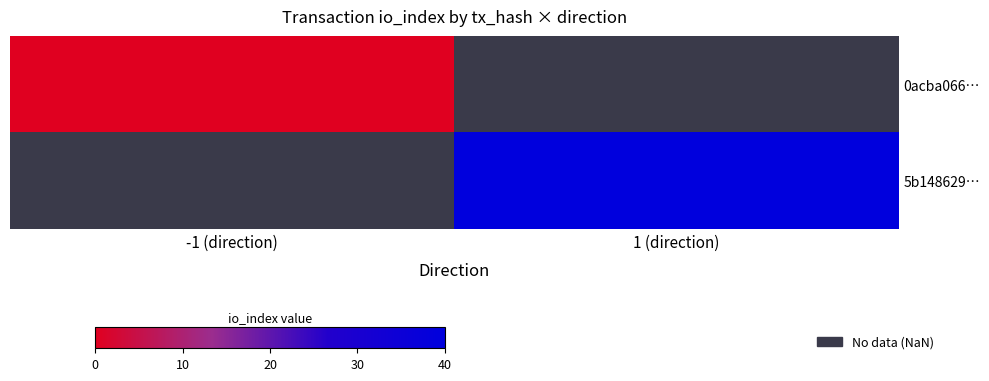

Is it true that 5b148629… equals 40.0 at 1 (direction)?

True